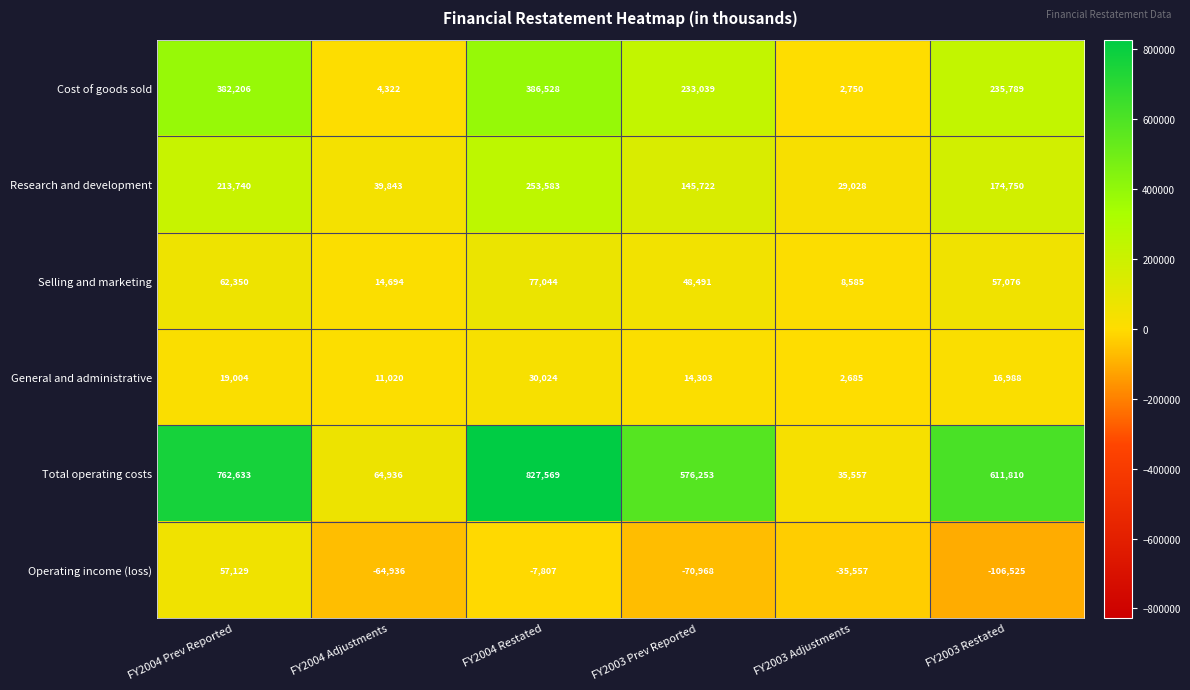

What is the total value across all series at FY2004 Prev Reported?

1497062